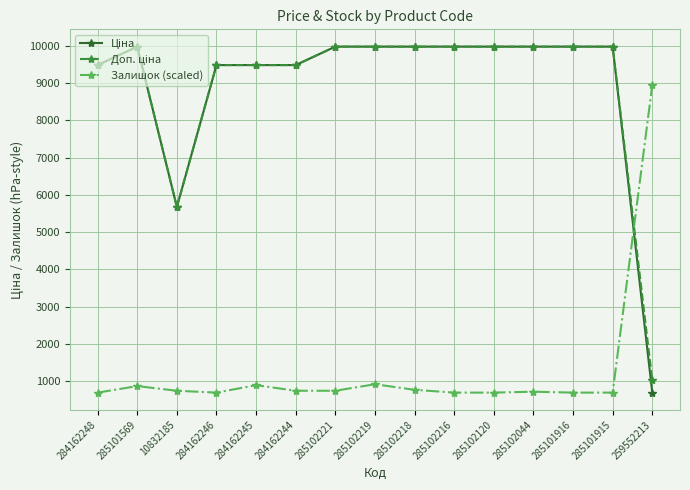

What is the maximum value shown in the chart?

9975.0